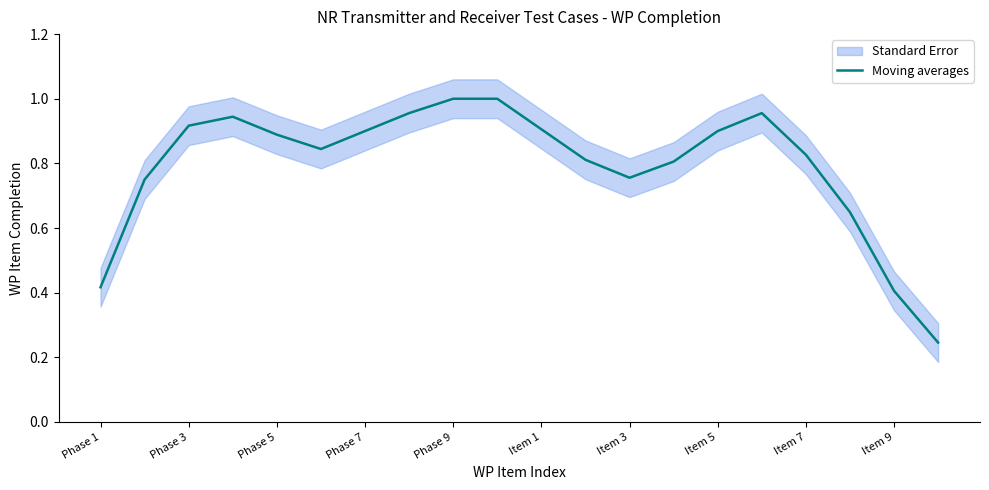

What is the difference between the maximum and minimum values?

0.8